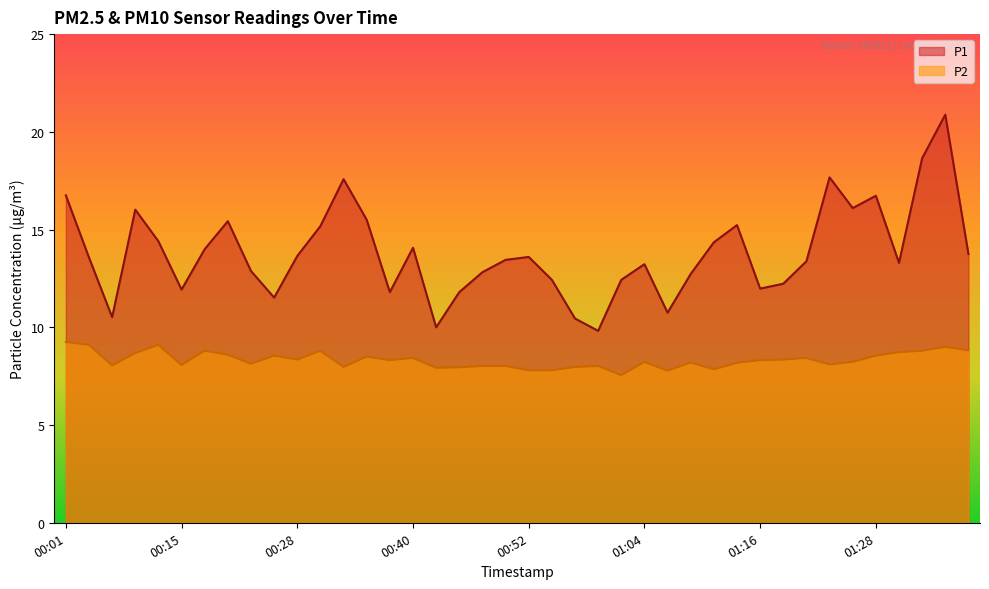

Is the value of P1 at 01:06 greater than the value of P2 at 00:54?

Yes